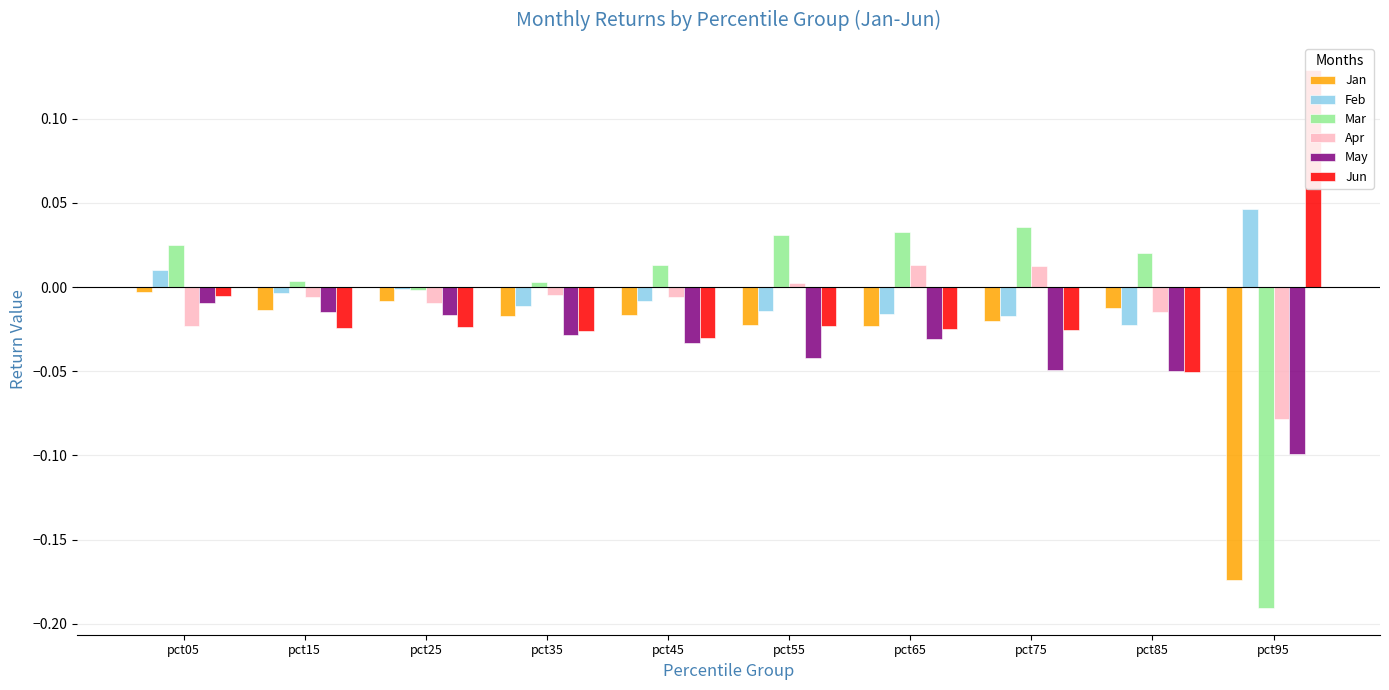

Is it true that Feb equals -0.0 at pct35?

False